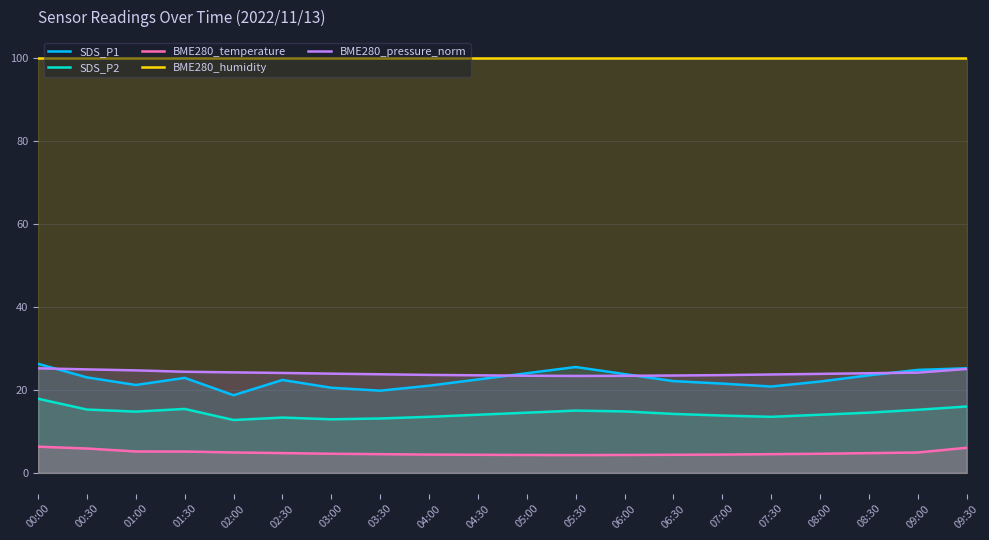

How many lines are shown in the chart?

5